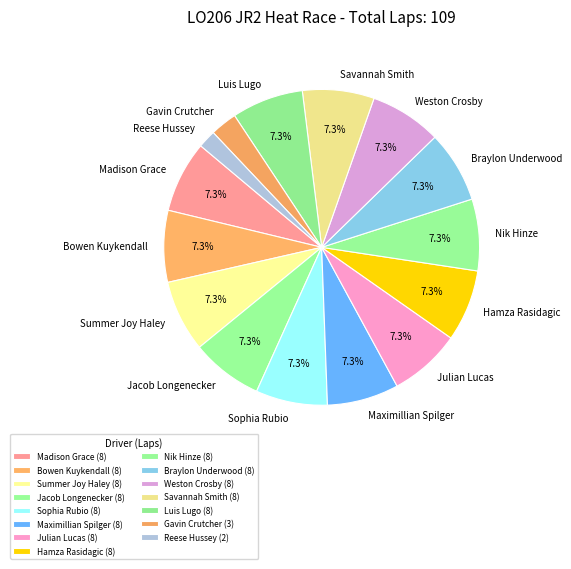

Approximately how many times larger is the value at Sophia Rubio compared to Maximillian Spilger?

1.0